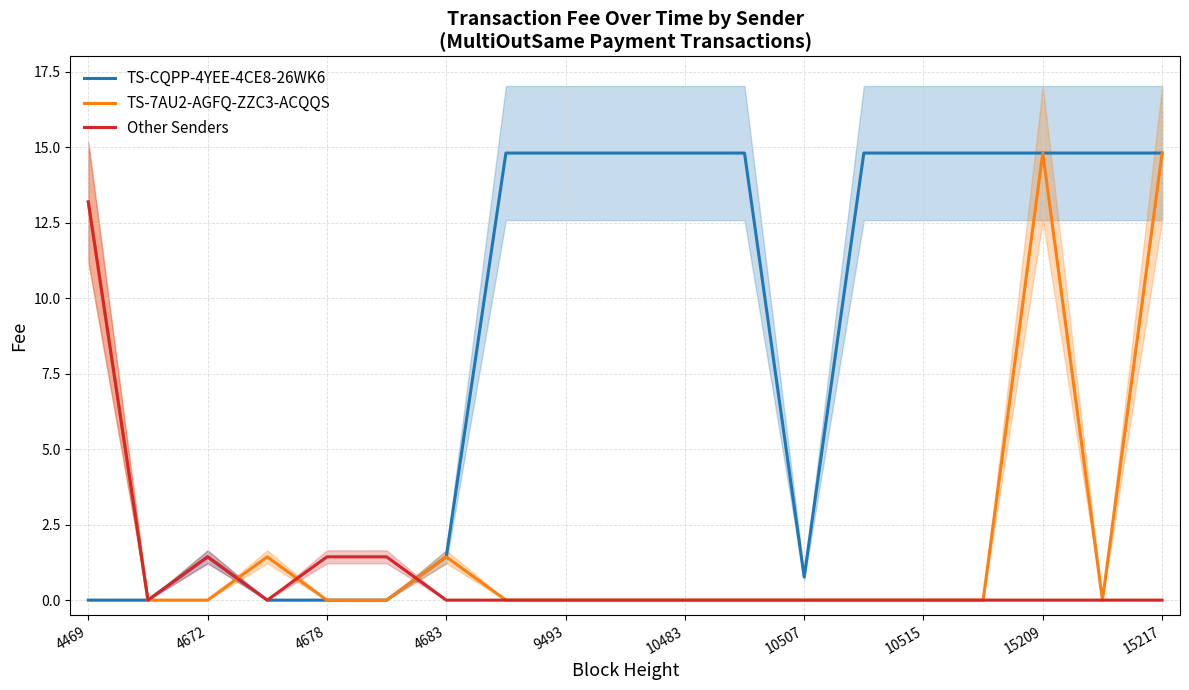

The TS-7AU2-AGFQ-ZZC3-ACQQS series shows -9.9 at 10507. True or false?

False